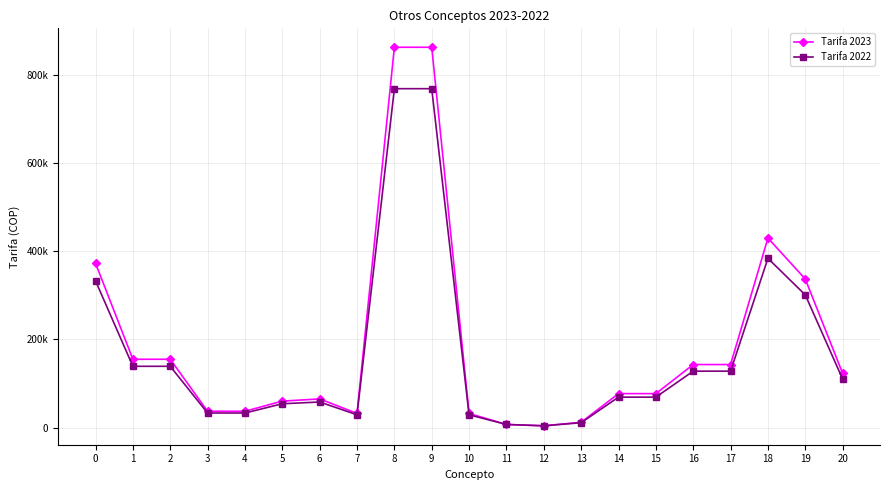

Is this an area chart (filled region under the line)?

No